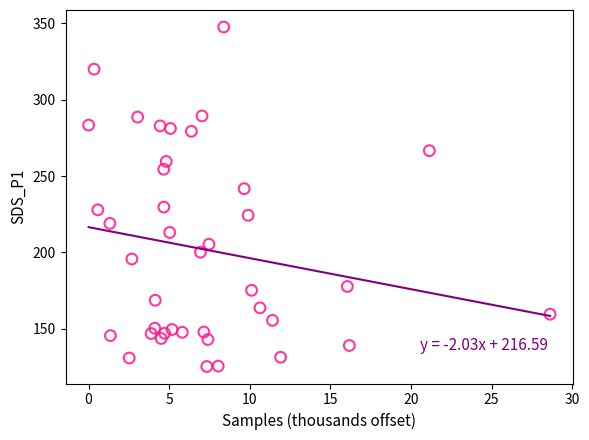

What is the range of Y values (max minus min)?

222.4